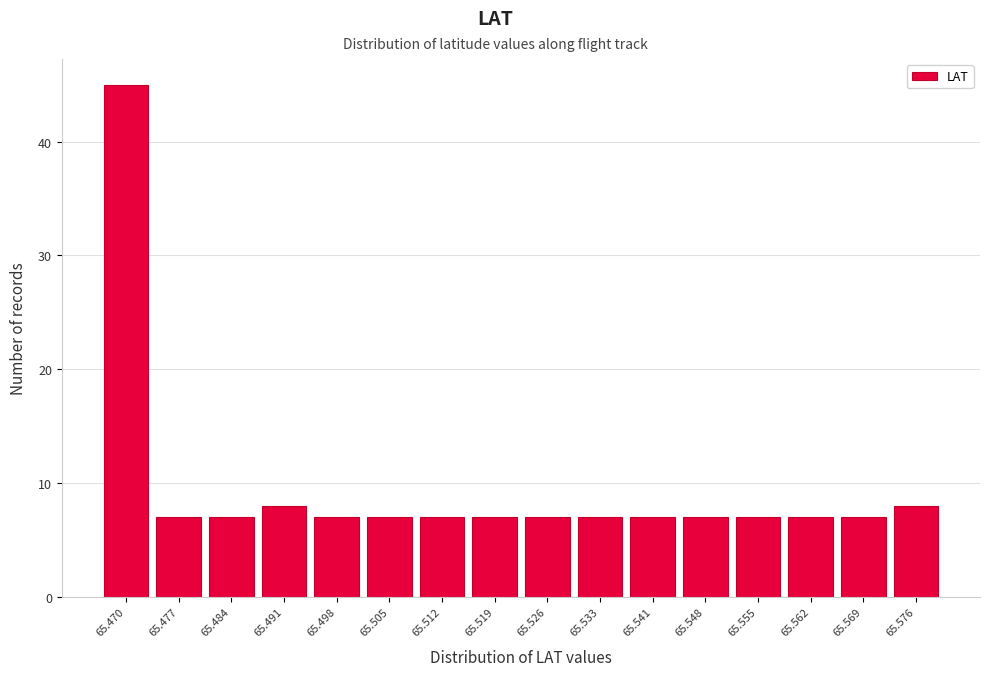

Reading left to right, transcribe all the data shown in this chart.

45	7	7	8	7	7	7	7	7	7	7	7	7	7	7	8